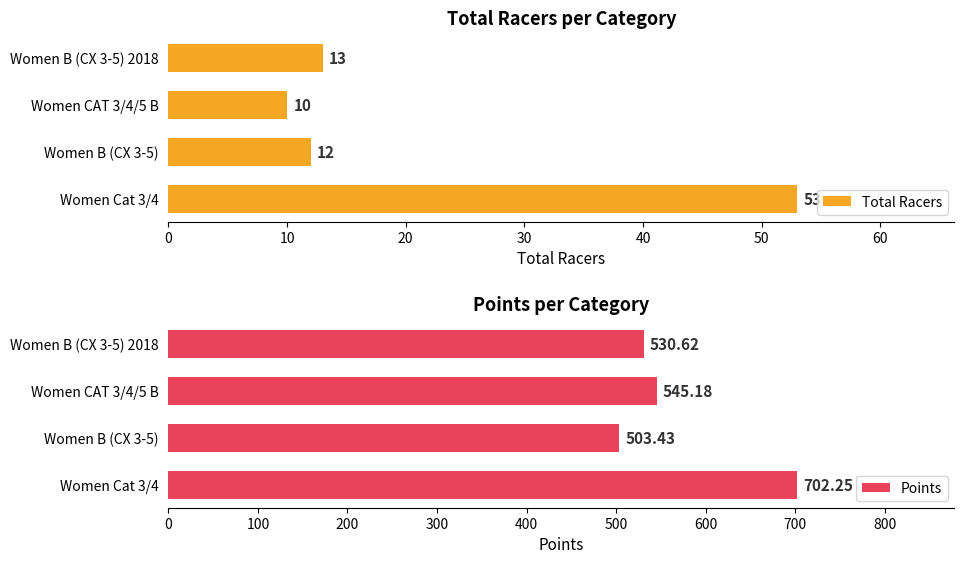

Rank the series by their maximum value, from highest to lowest.

Points, Total Racers